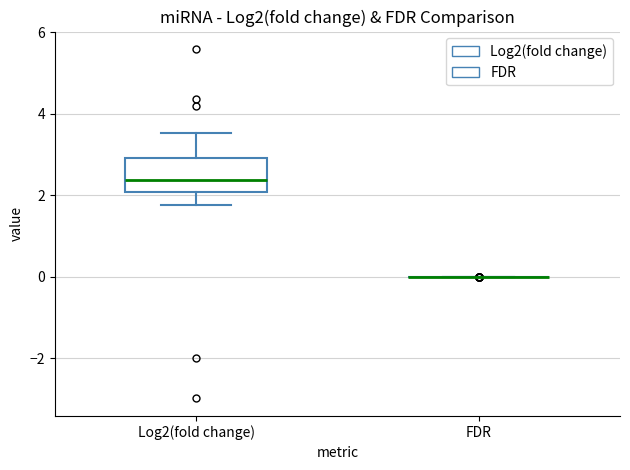

Reading left to right, read every box against the y-axis: the position of its median line, the range the box covers, and the ends of its whiskers. The values are not printed on the chart, so give them approximately, as read against the axis.

Log2(fold change): median 2.4, box 2.0 to 3.0, whiskers 1.8 to 3.6
FDR: box collapsed to a line at 0.0, whiskers 0.0 to 0.0